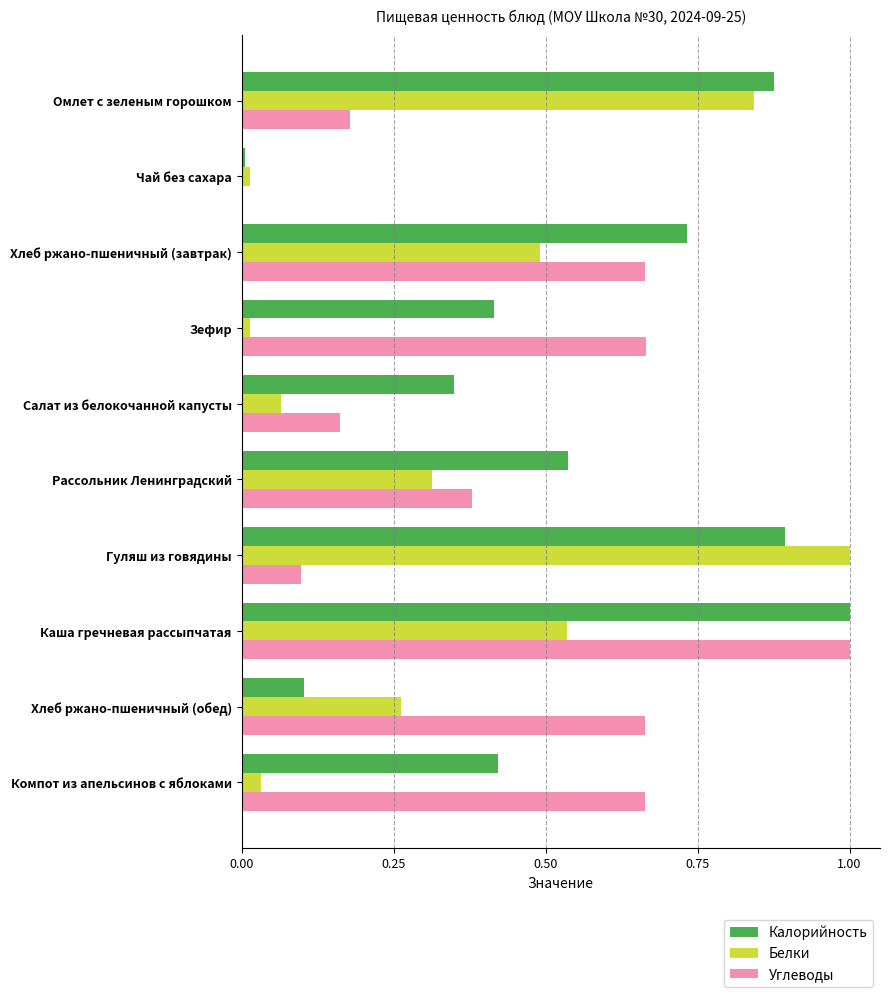

What is the greatest value displayed?

1.0